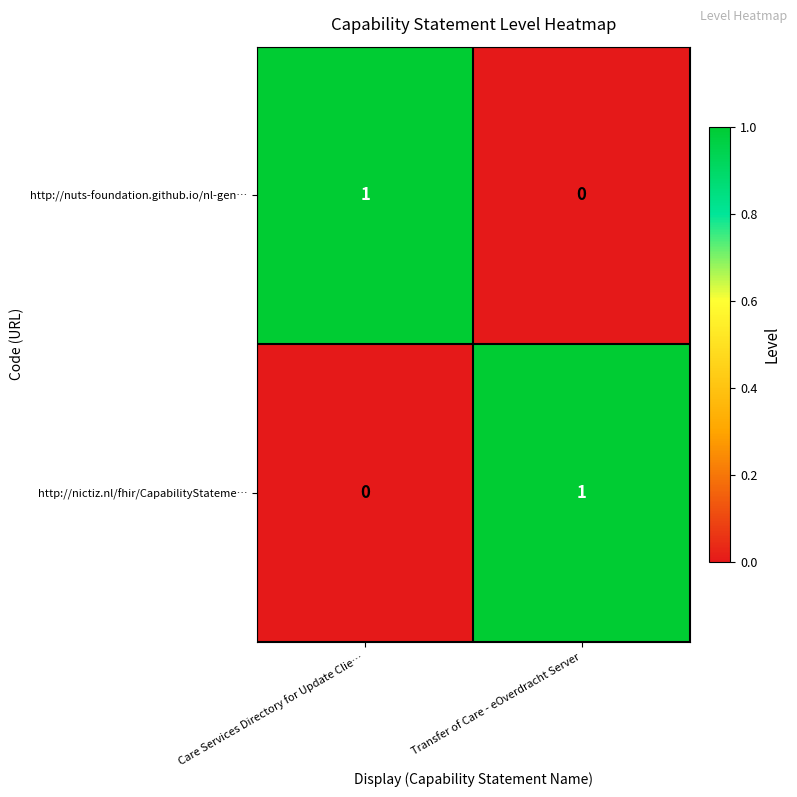

Rank the series at Care Services Directory for Update Clie… from lowest to highest value.

http://nictiz.nl/fhir/CapabilityStateme…, http://nuts-foundation.github.io/nl-gen…